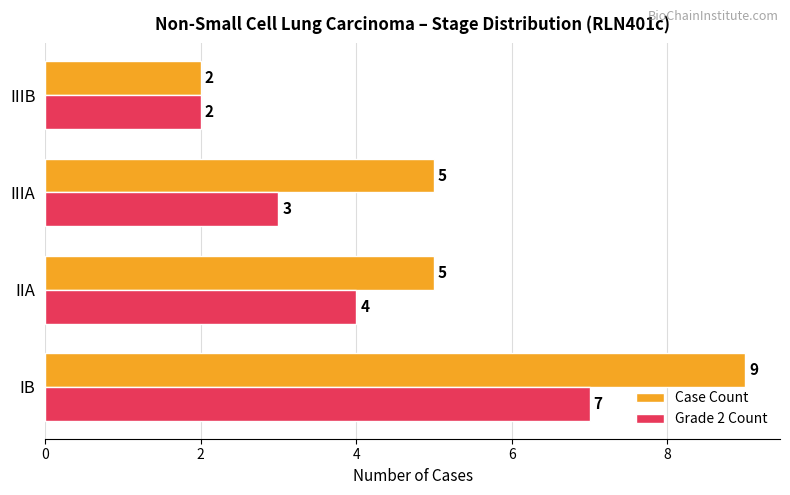

List the labels in order of Grade 2 Count value, largest first.

IB, IIA, IIIA, IIIB